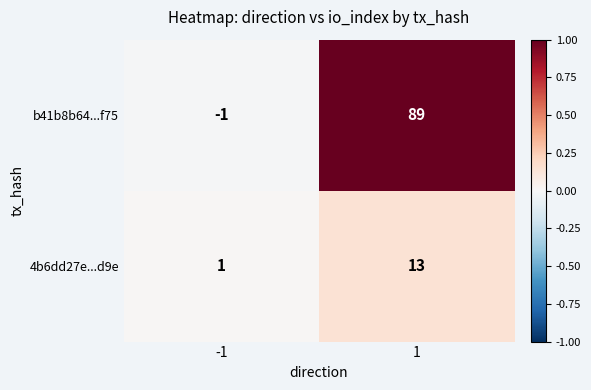

What is the total value across all series at 1?

102